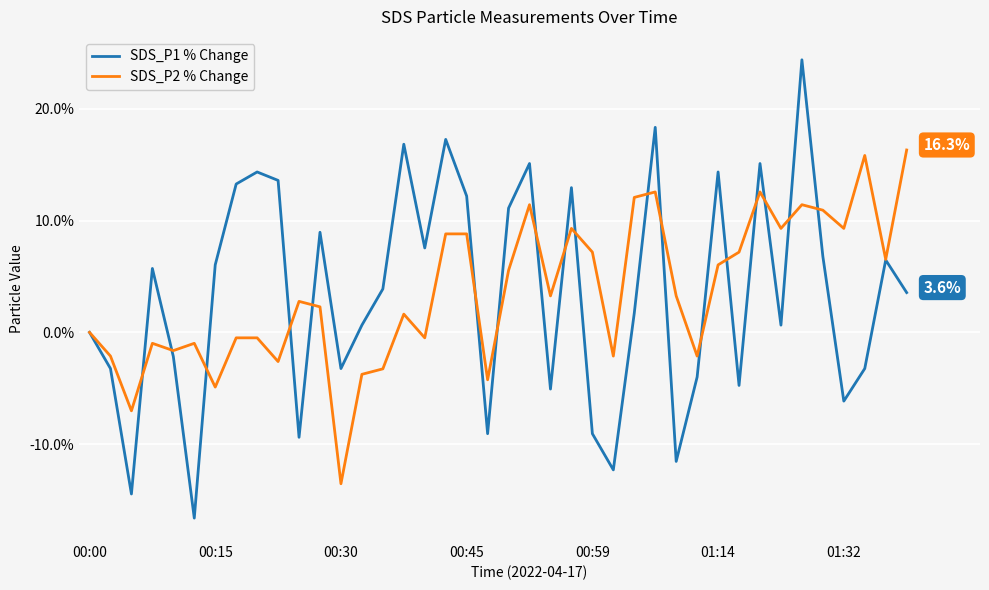

What is the highest value of the SDS_P1 % Change series?

24.4